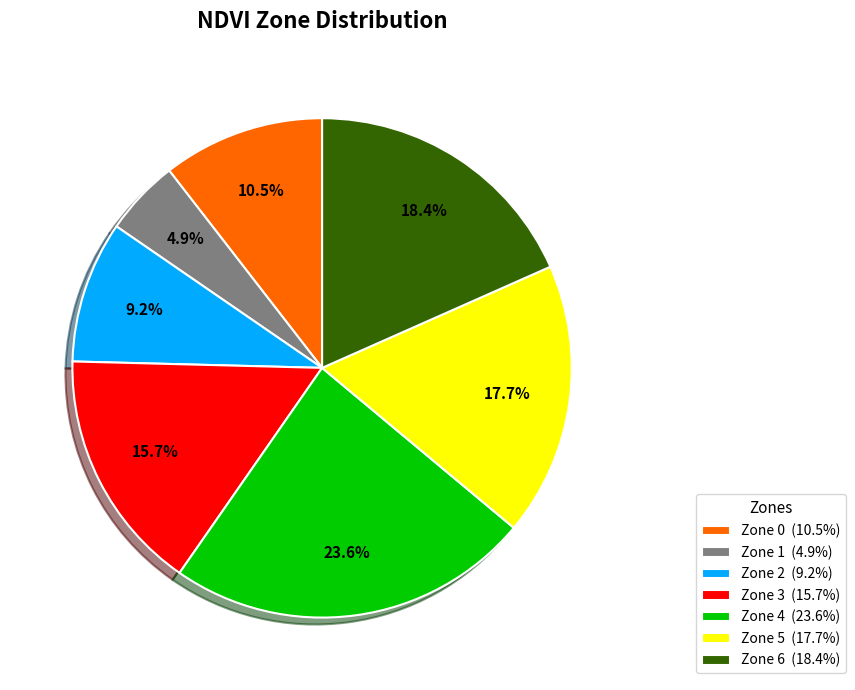

What percentage is the Zone 6 slice, to the nearest percent?

18%